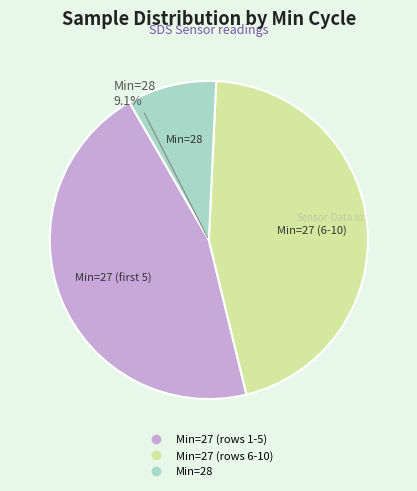

Between 27 and 27, which is larger?

27